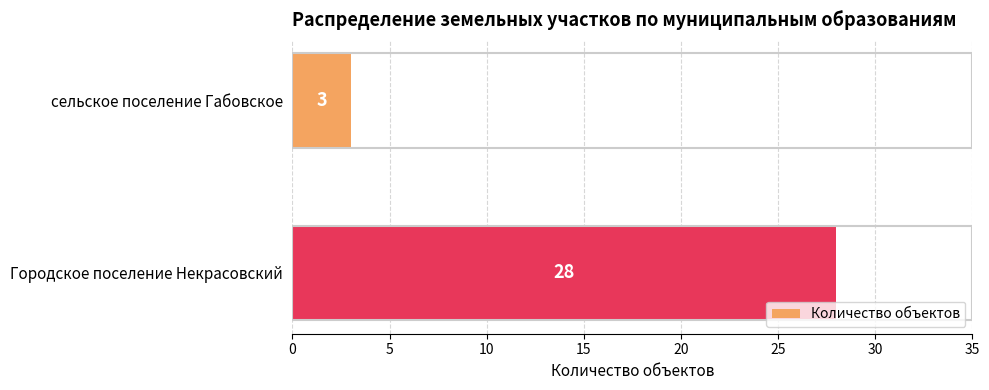

How many bars are there in total?

2